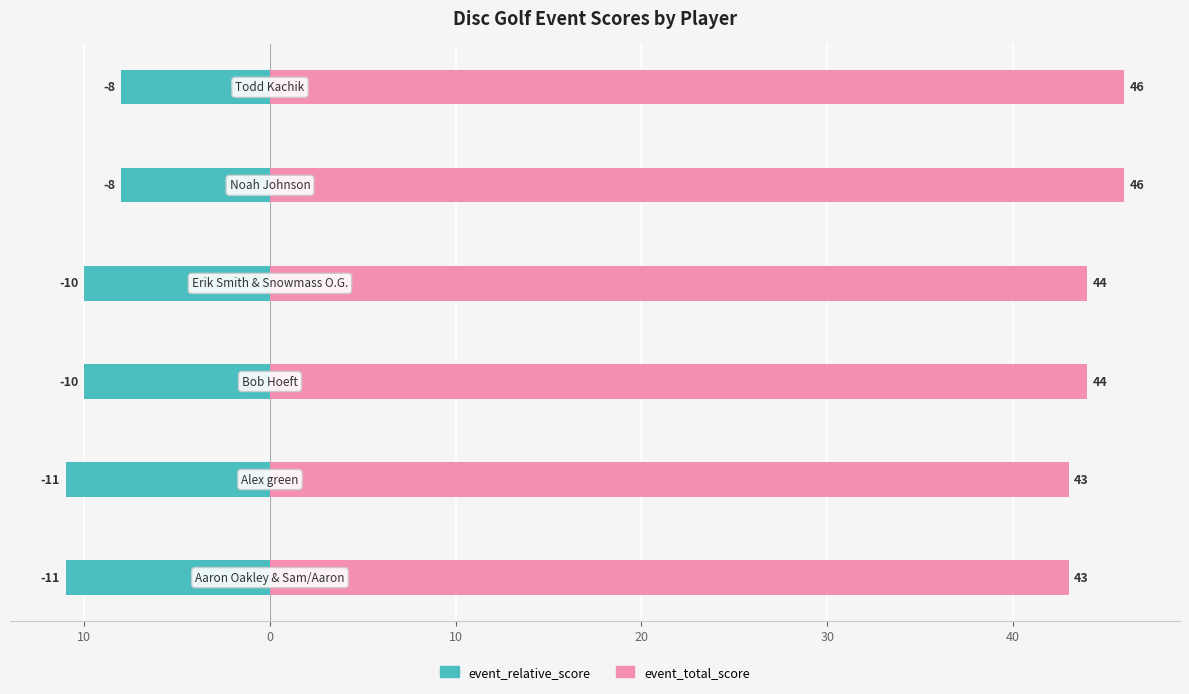

How many values in the event_relative_score series are below -10?

2